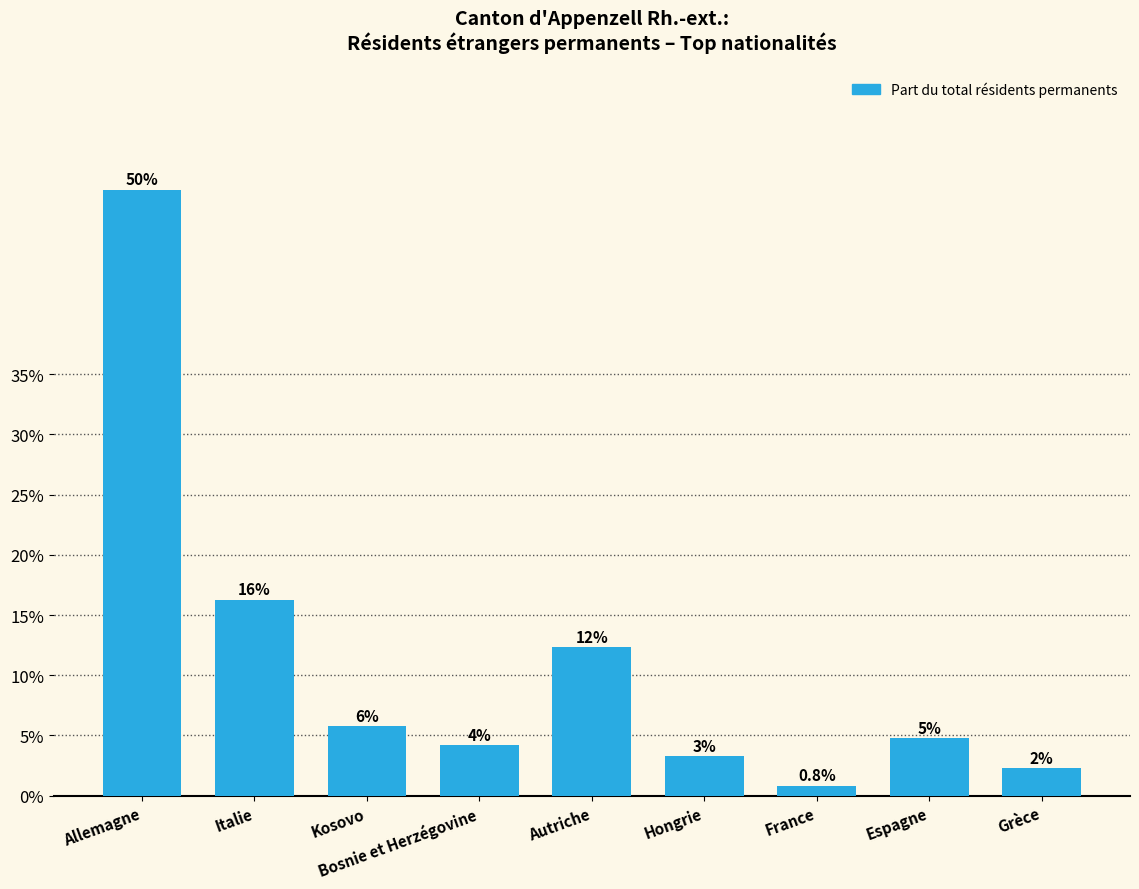

Which category has the lowest value across all series?

France